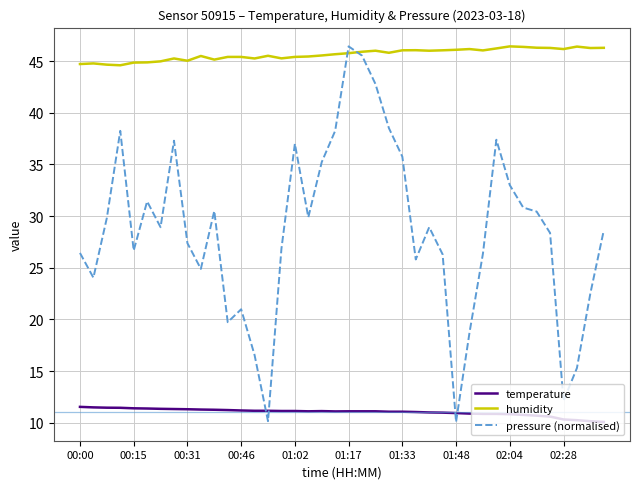

What is the maximum value shown in the chart?

46.4